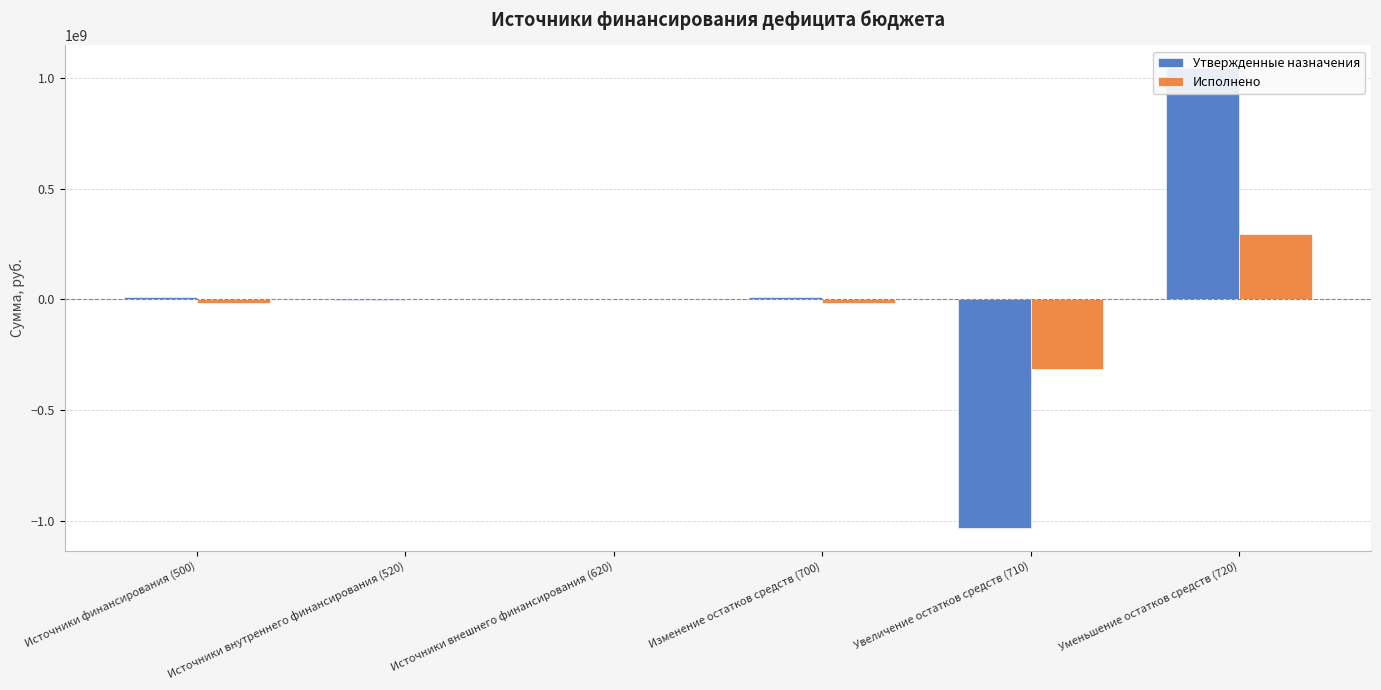

True or false: Исполнено has a value of 295833949.4 at Уменьшение остатков средств (720).

True